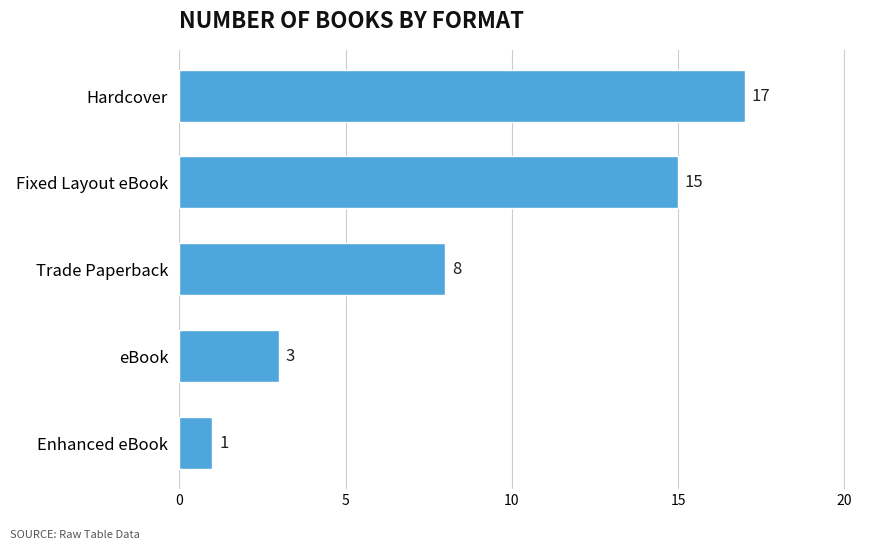

What is the sum of all values?

44